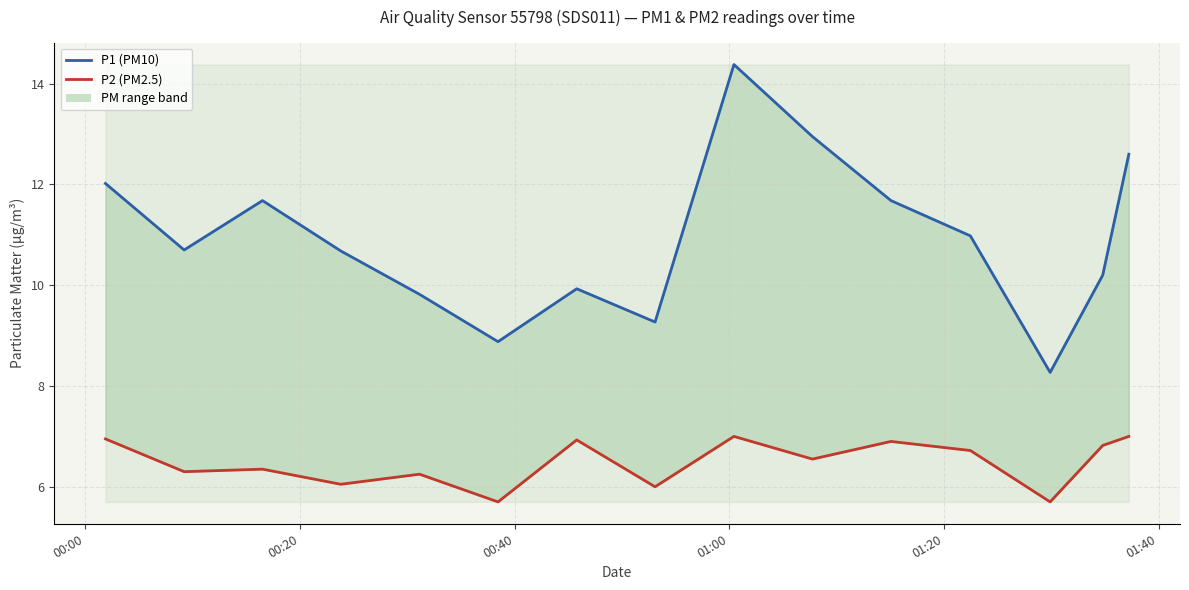

True or false: P2 (PM2.5) and P1 (PM10) intersect in this chart.

False